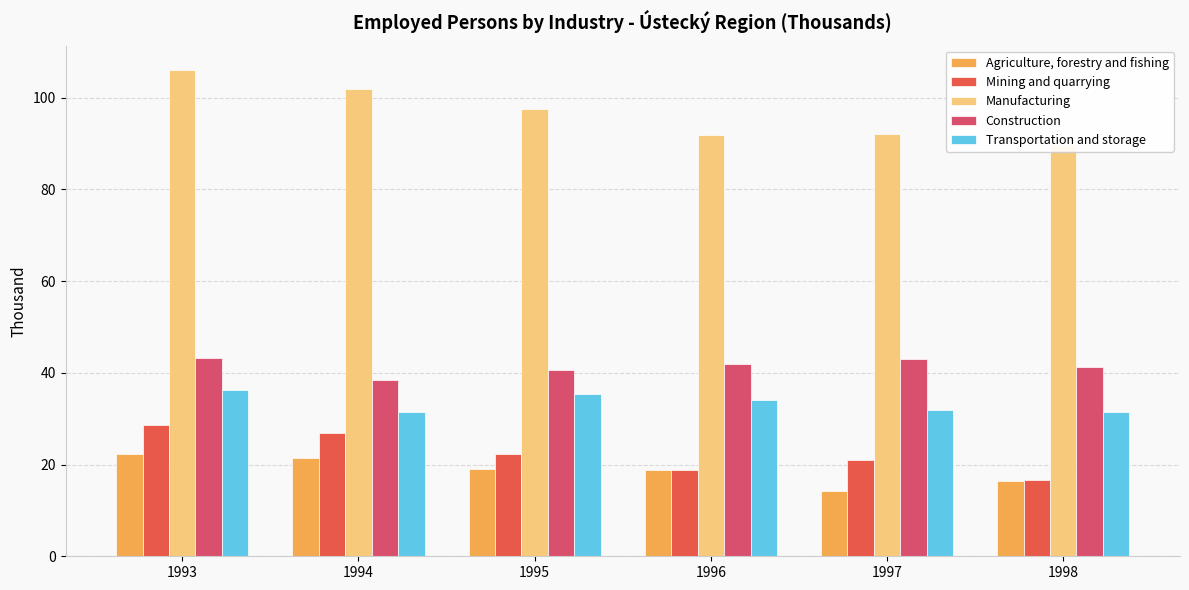

At how many categories does at least one series exceed 99?

2